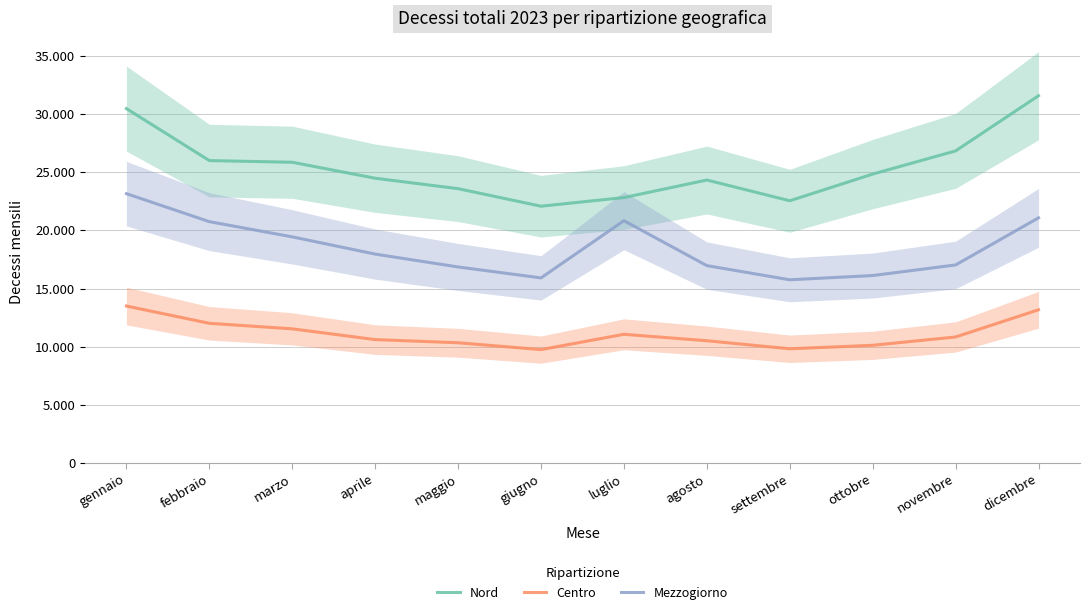

What is the difference between the maximum and second lowest values in the Mezzogiorno series?

7245